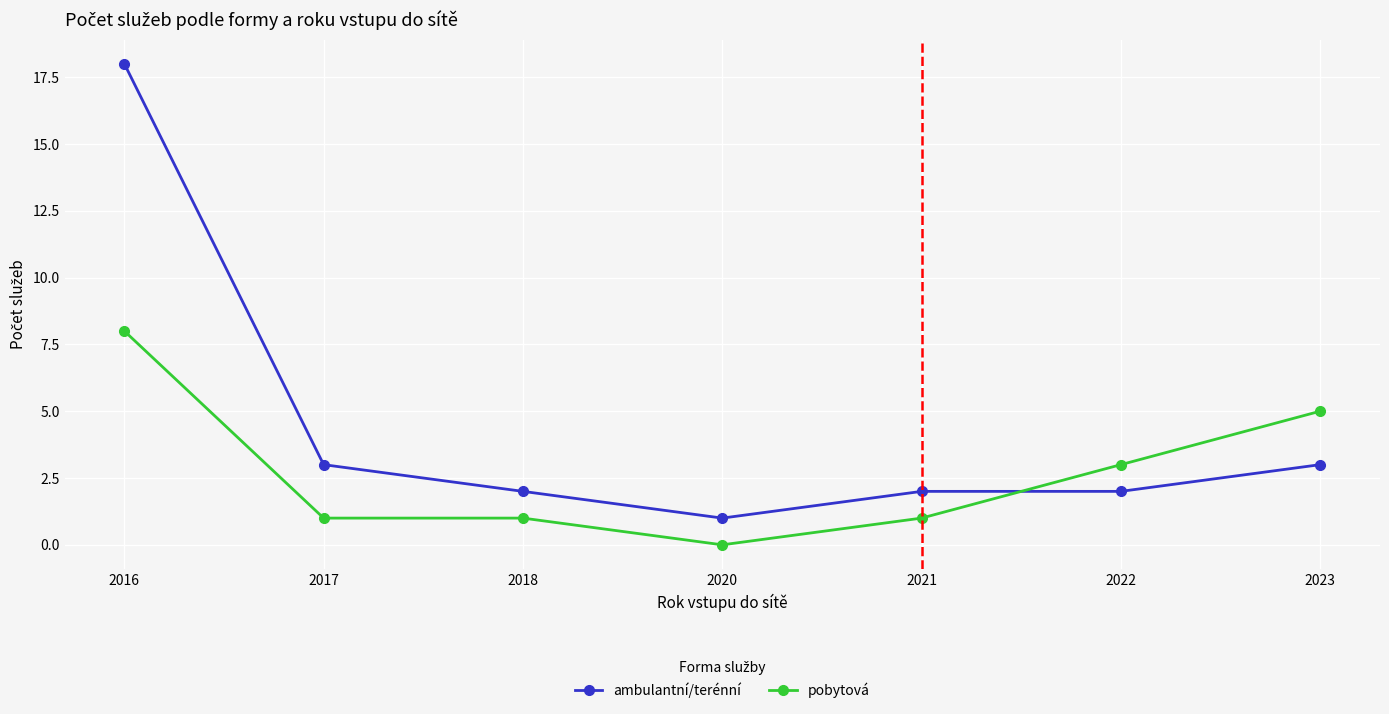

The ambulantní/terénní series shows 3 at 2017. True or false?

True